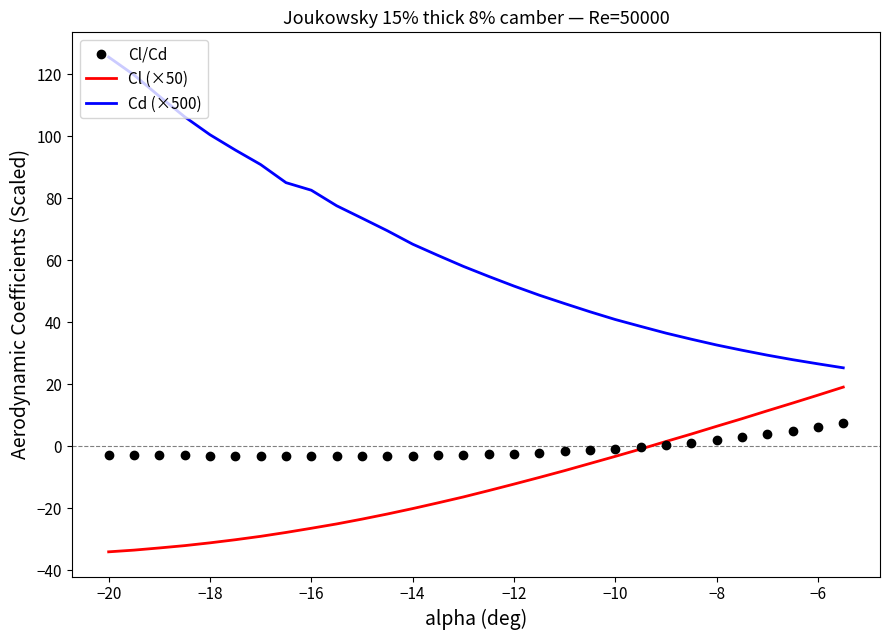

Which series has the widest spread of values?

Cd (×500)